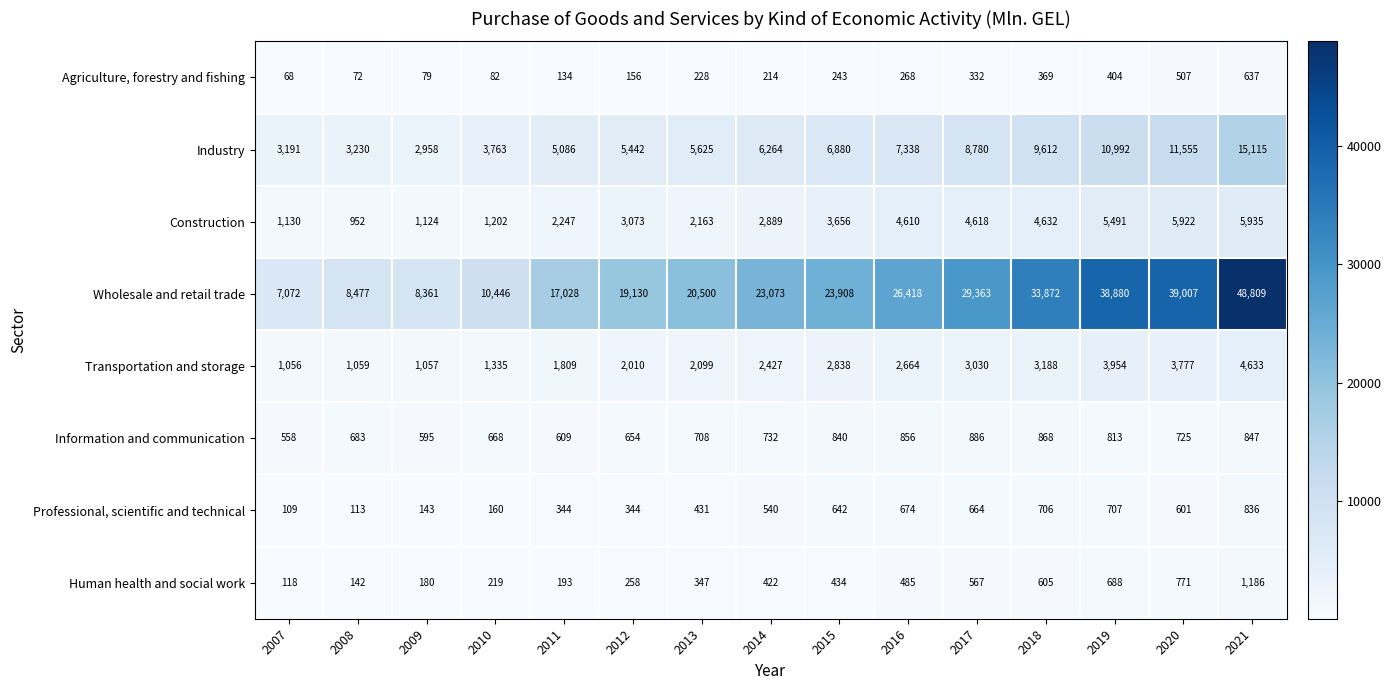

Which label corresponds to the largest value in the chart?

2021